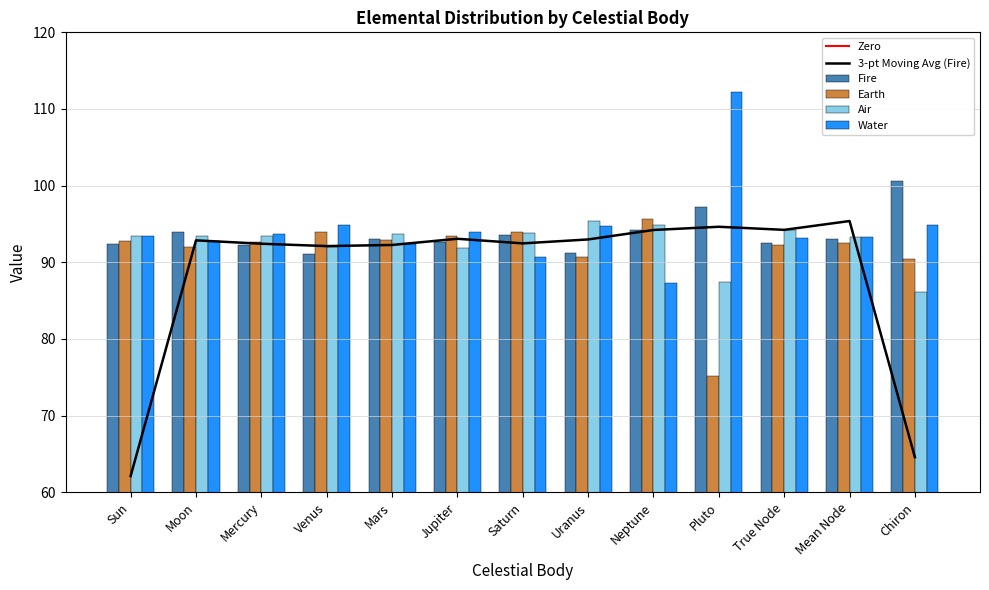

Which label corresponds to the smallest value in the chart?

Pluto